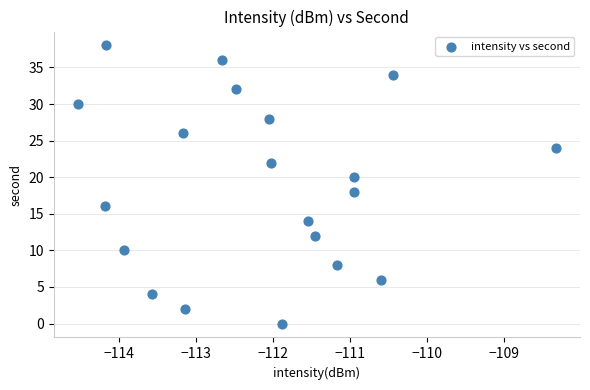

What is the range of Y values (max minus min)?

38